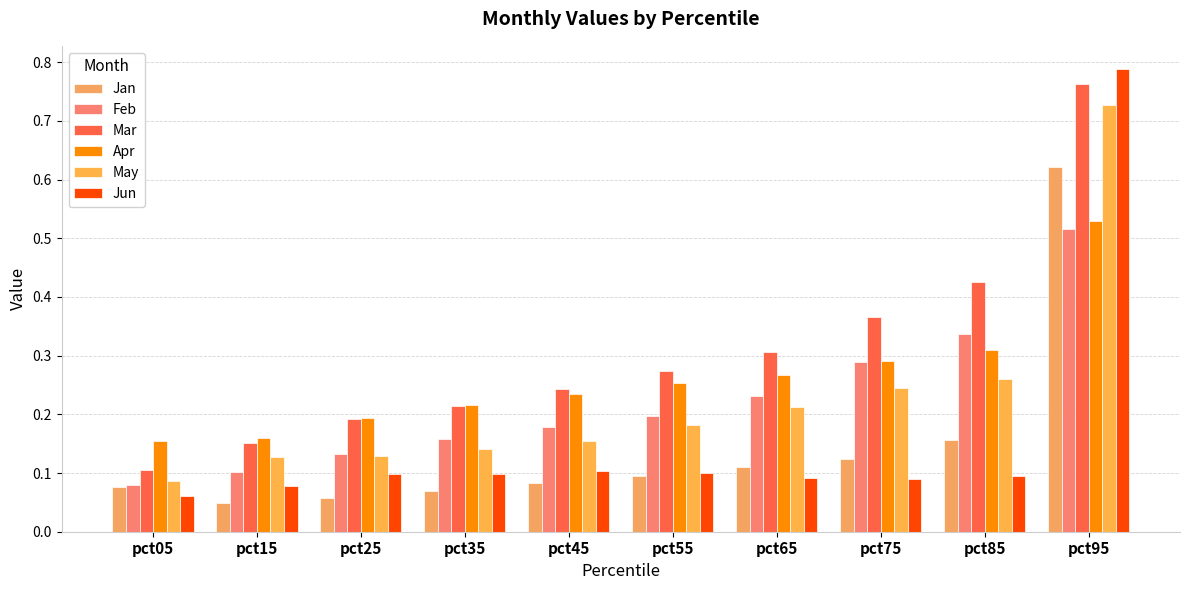

At how many categories does at least one series exceed 0?

10